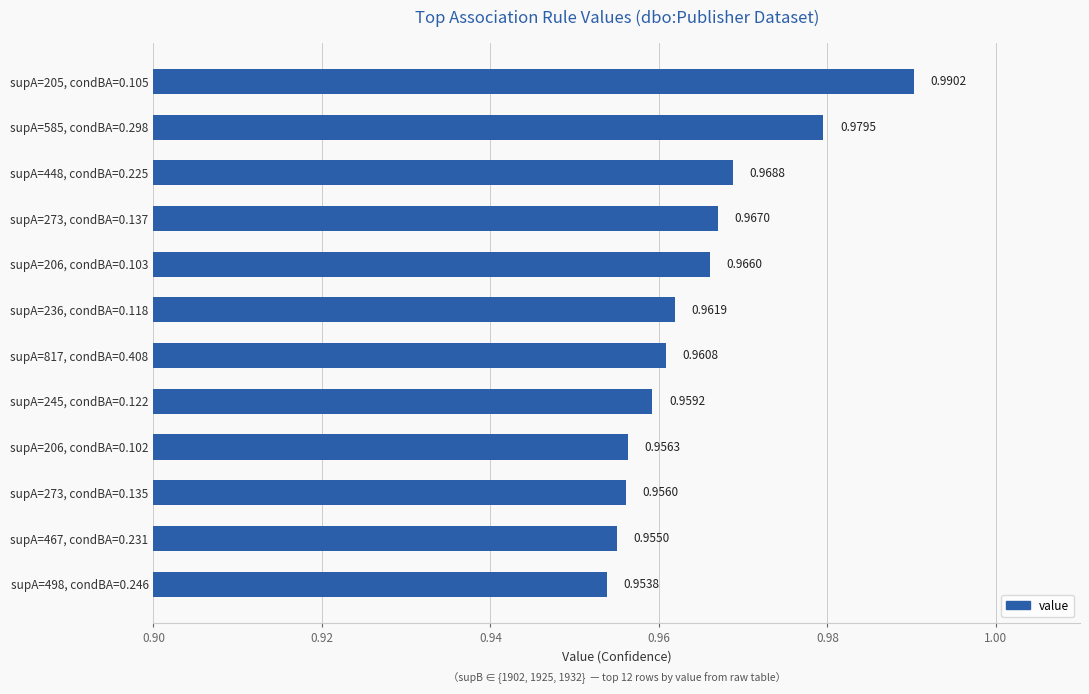

How many data points does each series have?

12